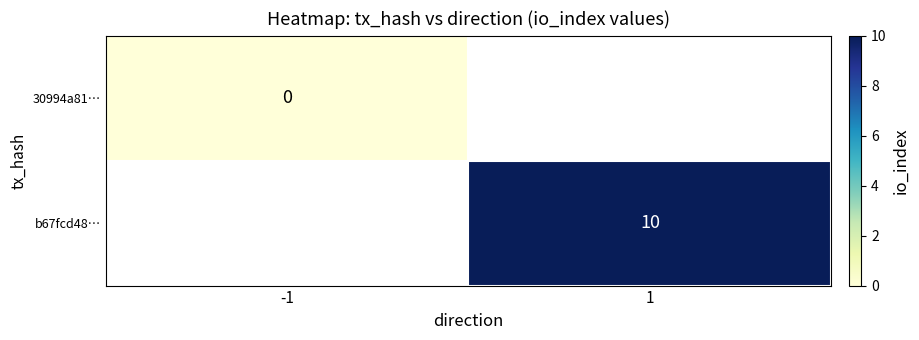

At how many categories does at least one series exceed 6?

1